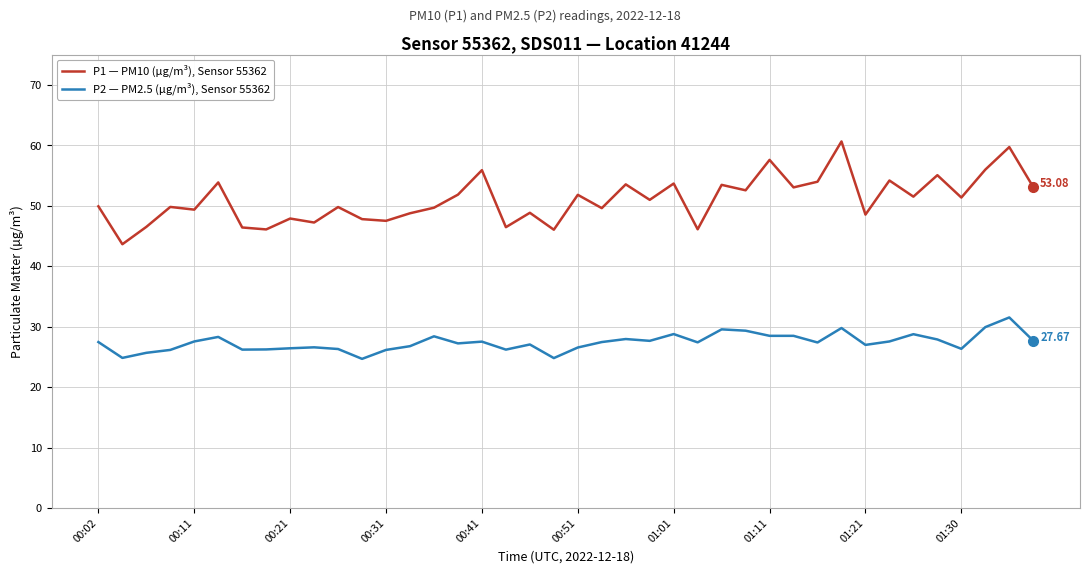

Which series has the widest spread of values?

P1 — PM10 (µg/m³), Sensor 55362